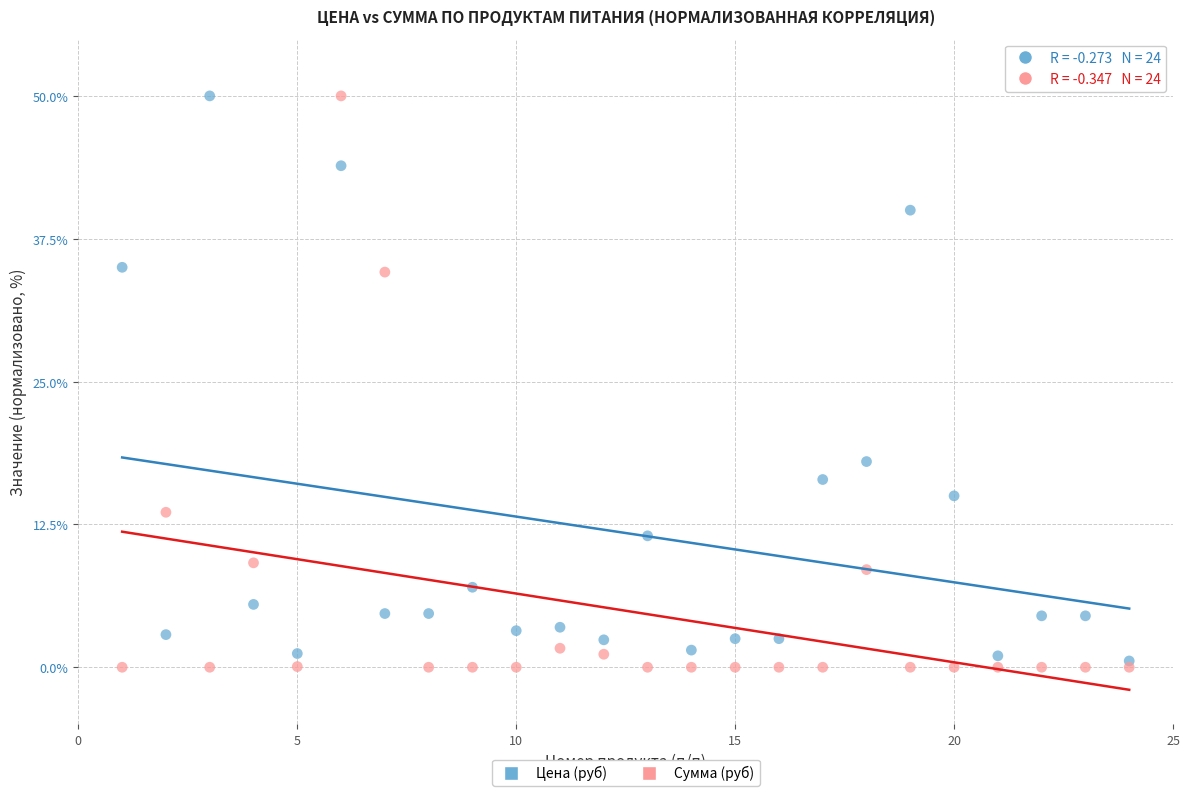

Across all series, what Y value is closest to 25?

18.0